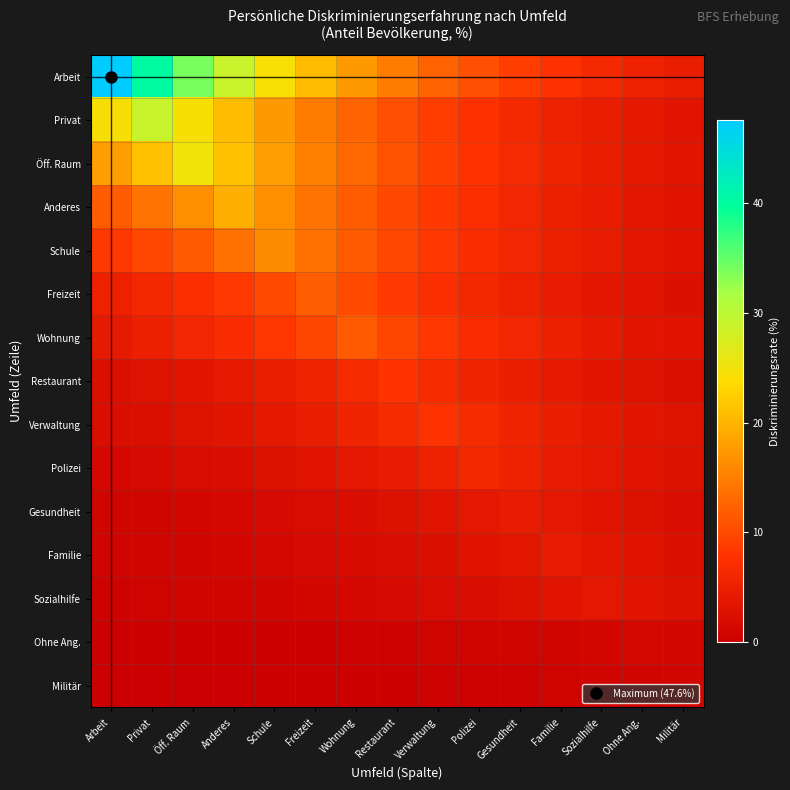

Which label corresponds to the smallest value in the chart?

Arbeit